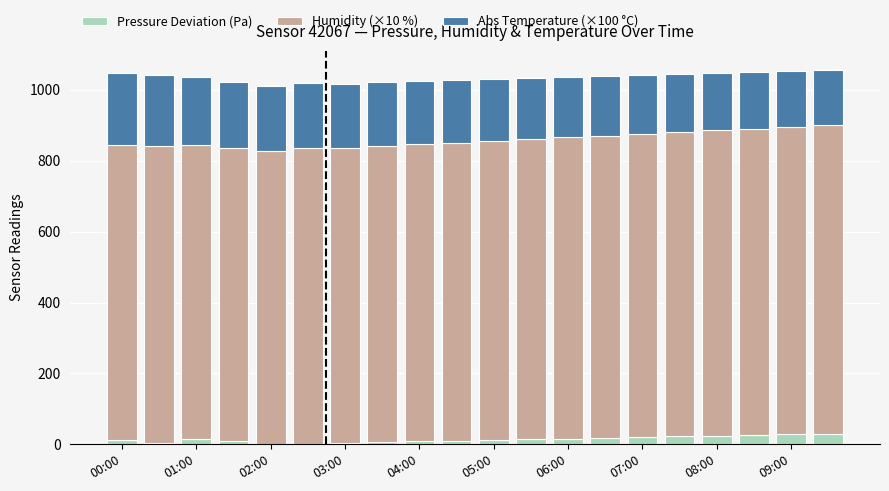

How many distinct data groups are displayed?

3